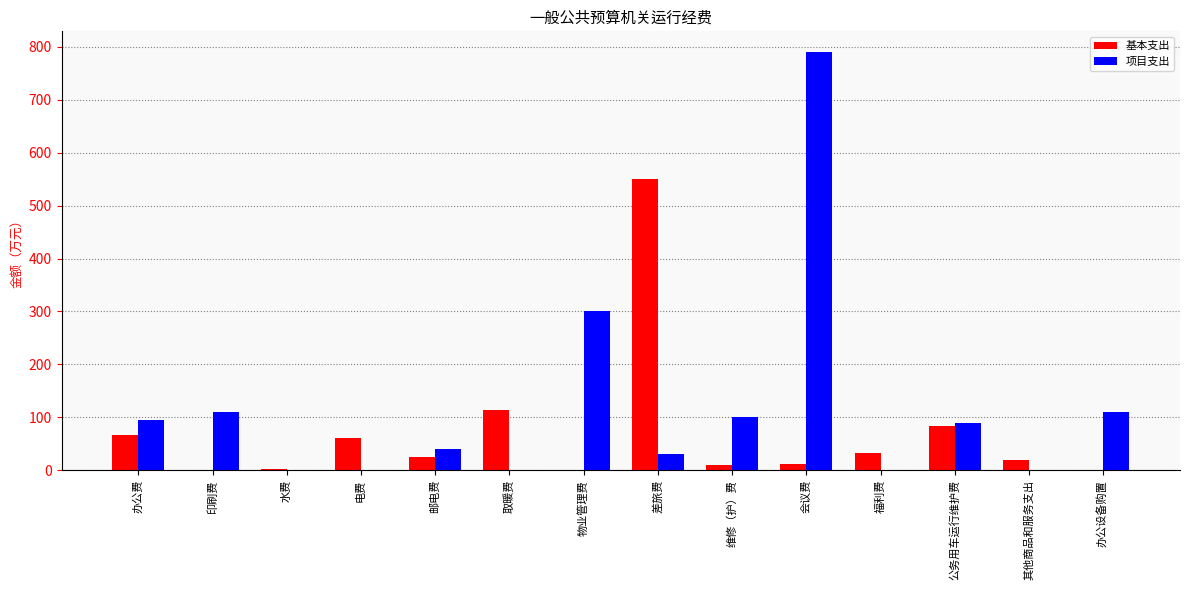

What is the sum of all 项目支出 values?

1665.0